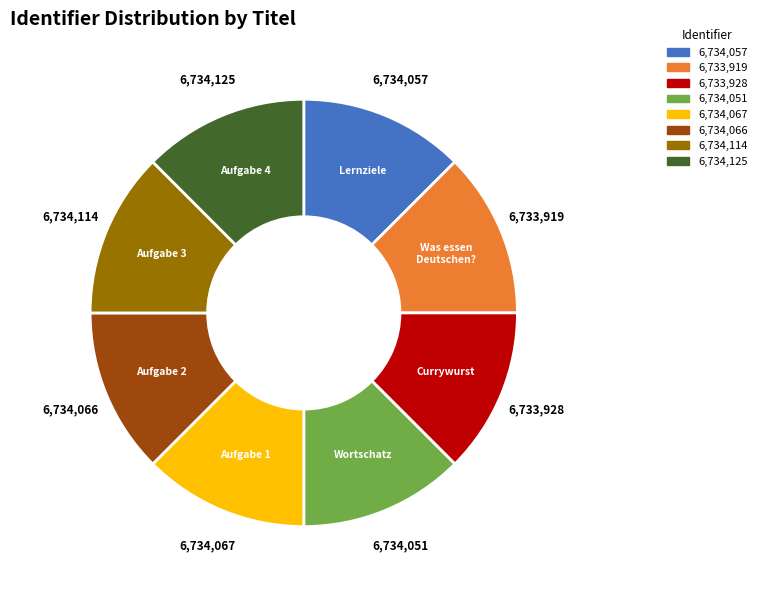

Is there any slice that represents more than half of the pie?

No